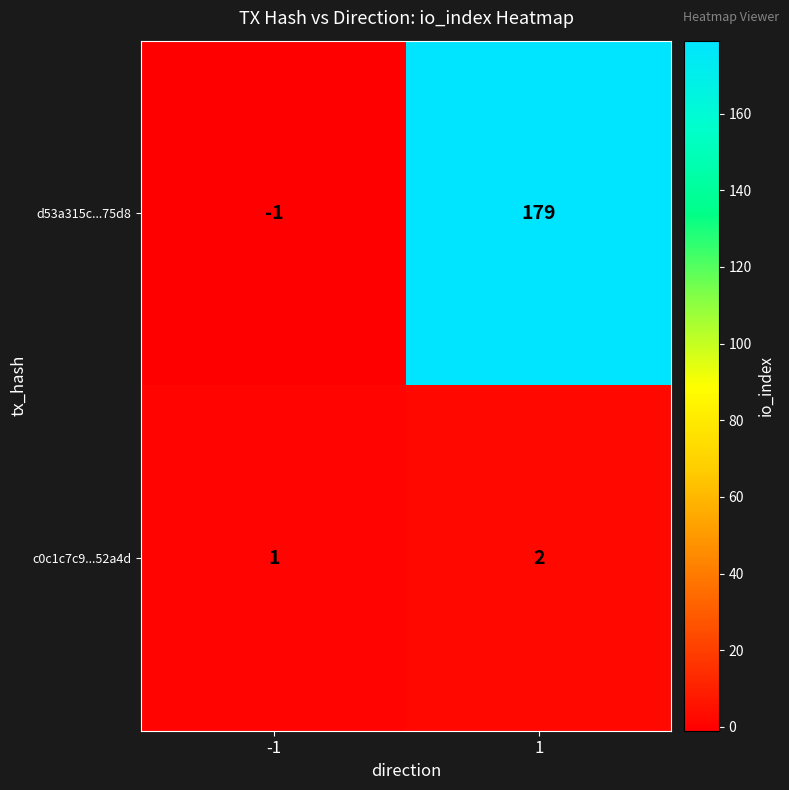

What is the greatest value displayed?

179